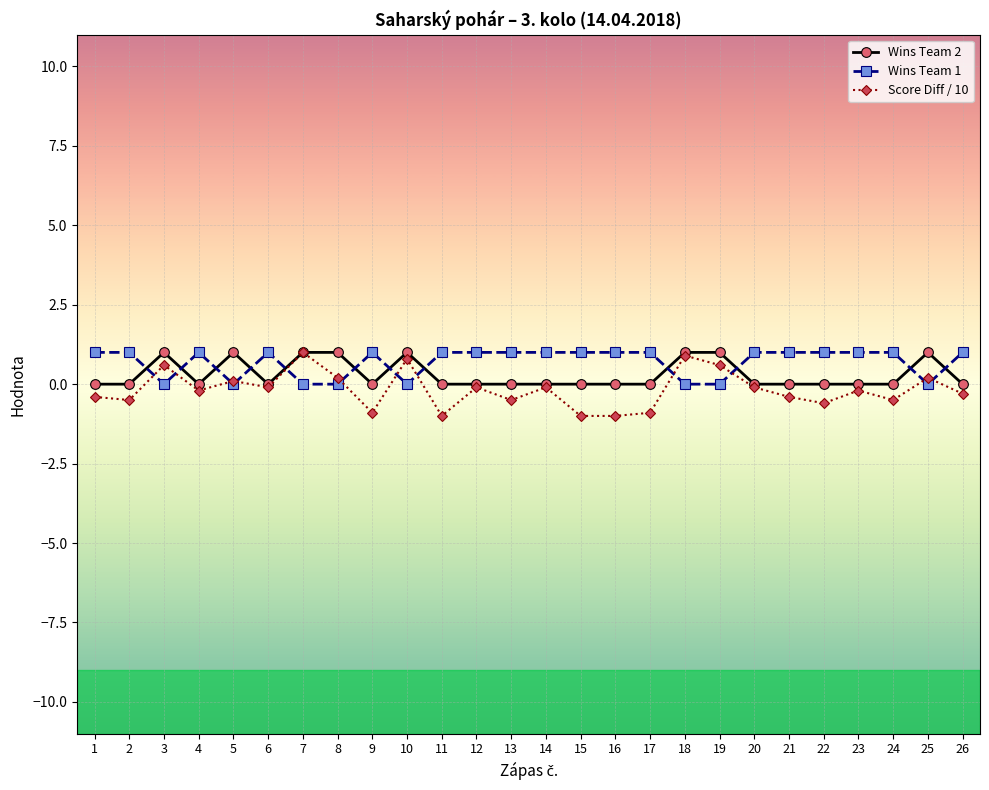

What is the maximum value for Wins Team 1?

1.0